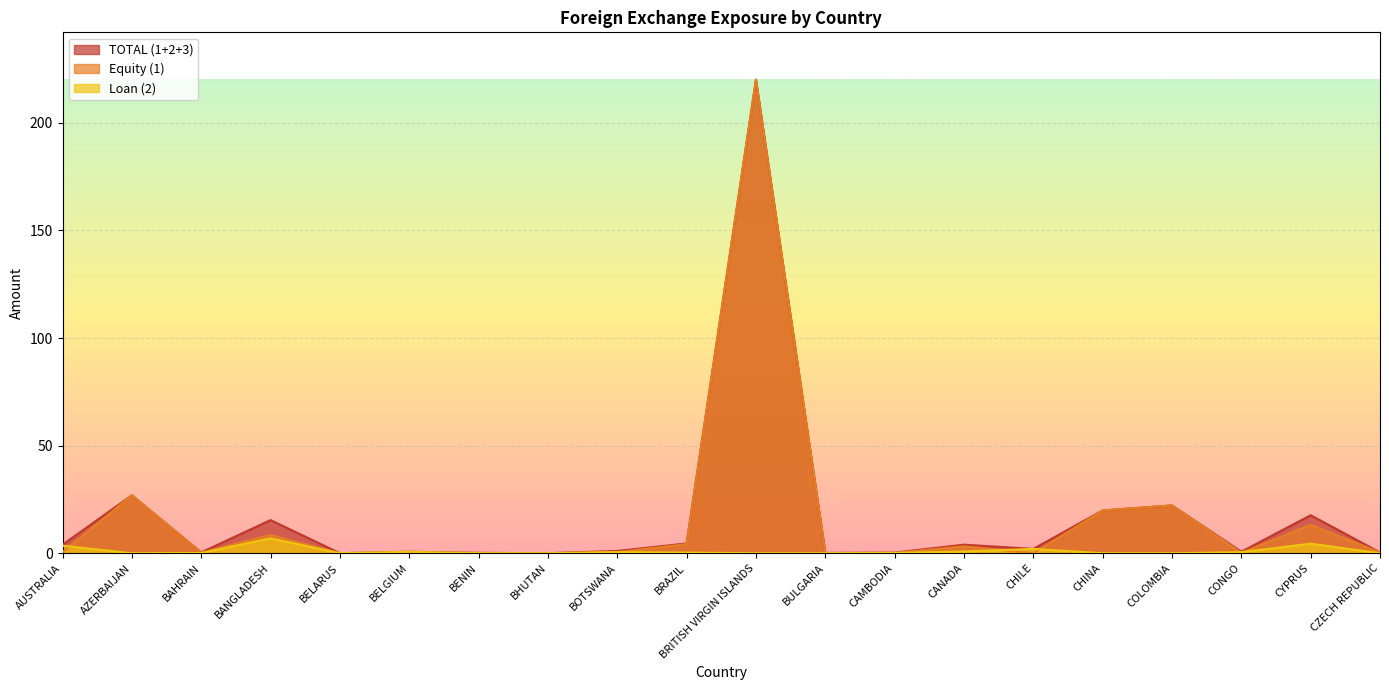

How many positive values does the Loan (2) series have?

12